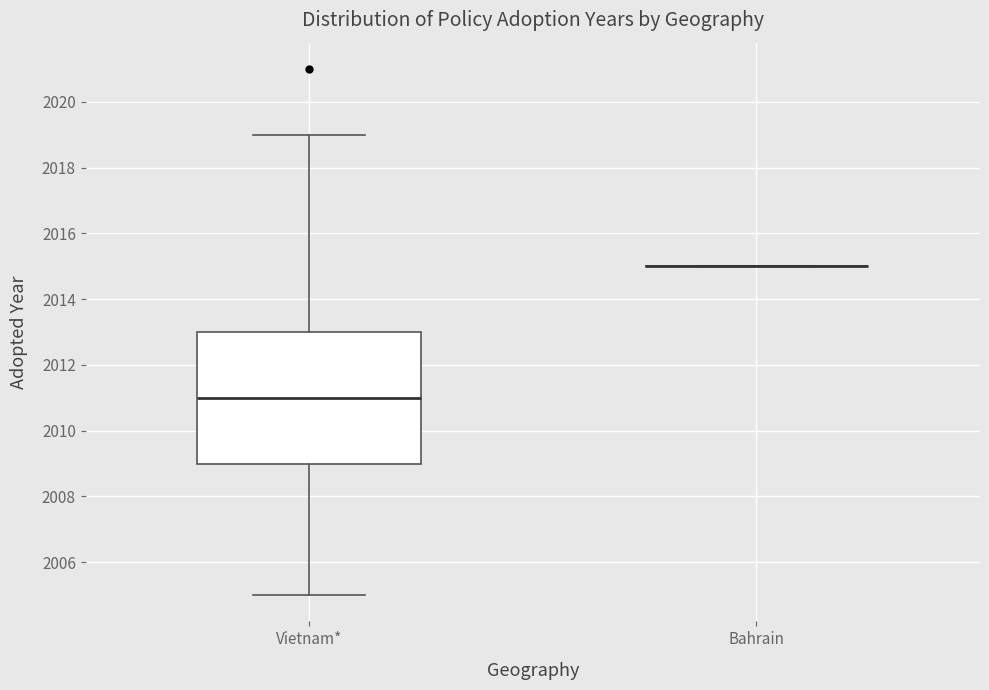

Comparing the boxes themselves (not the whiskers), which one is the tallest?

Vietnam*